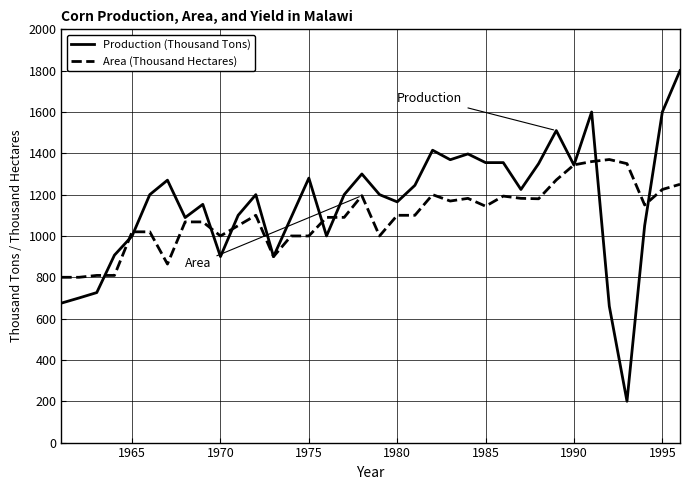

What is the average value of the Production (Thousand Tons) series?

1154